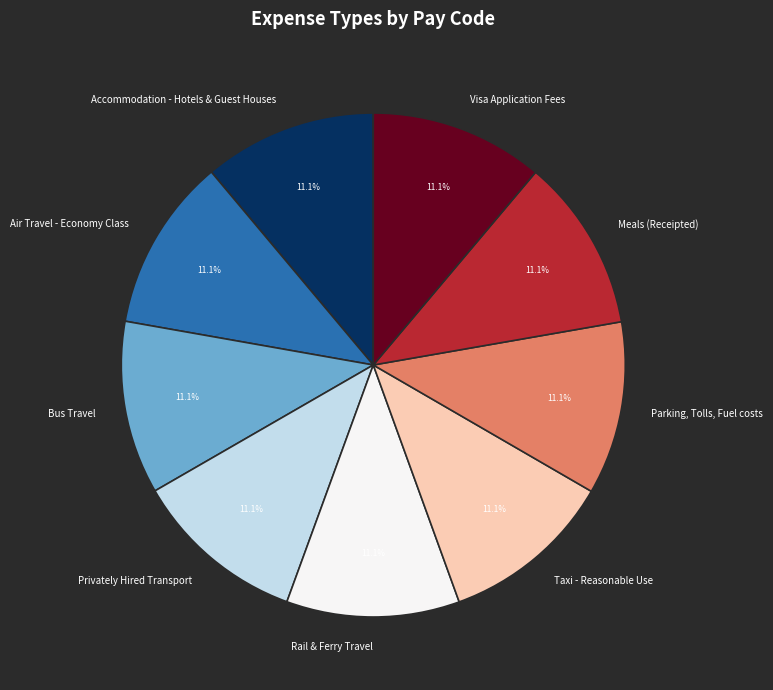

To the nearest percent, what portion does Taxi - Reasonable Use represent?

11%